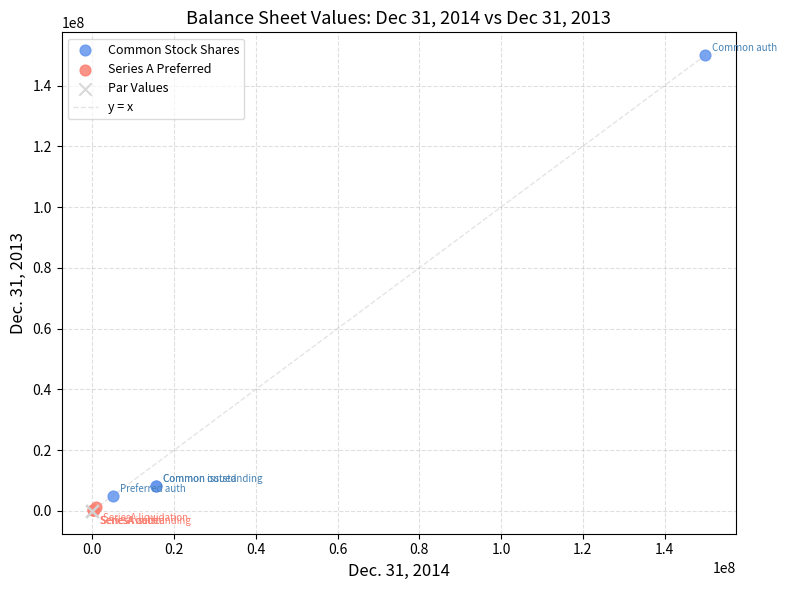

Which series contains the highest Y value?

Common Stock Shares